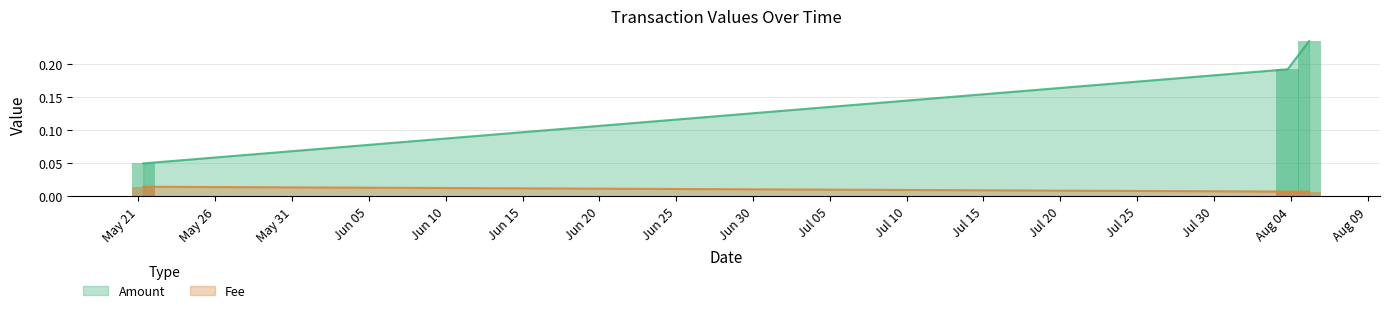

At how many categories does at least one series exceed 0?

3